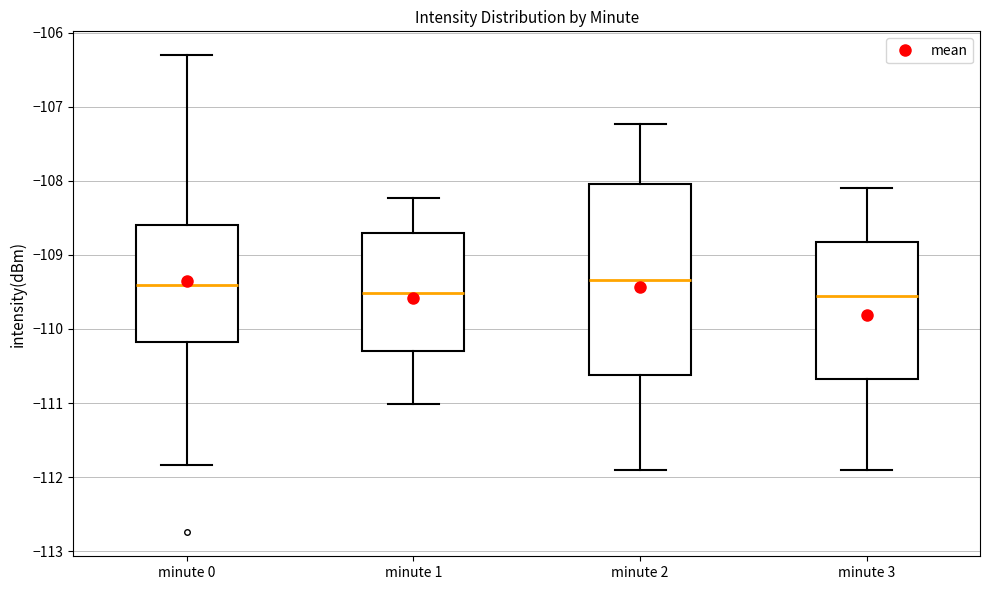

Comparing the boxes themselves (not the whiskers), which one is the tallest?

minute 2